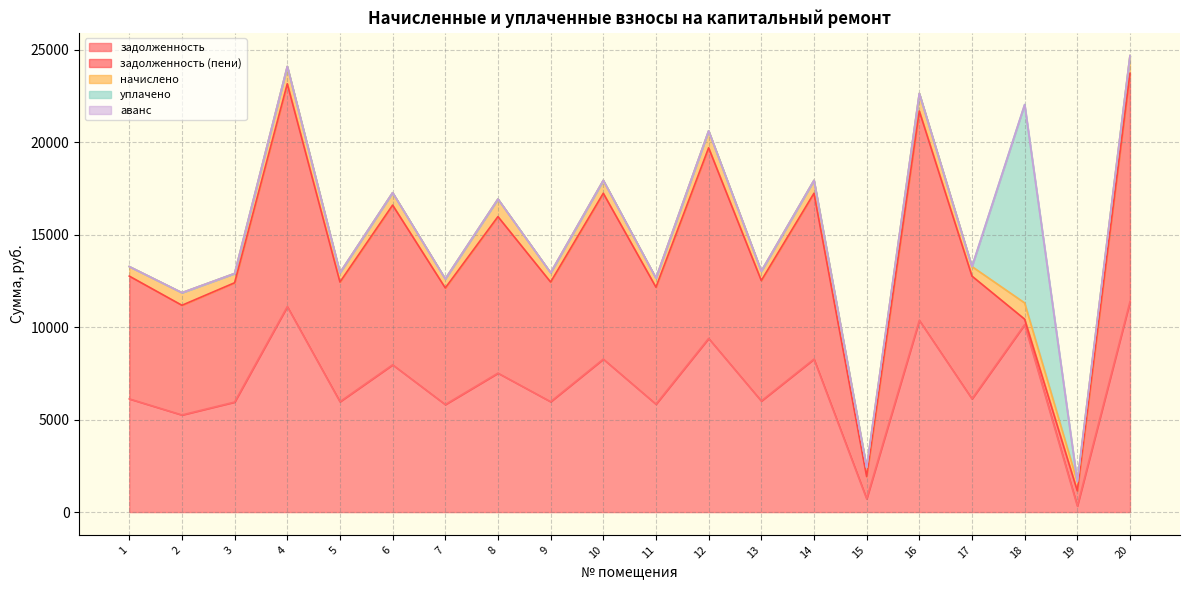

What is the total value across all series at 1?

13283.2